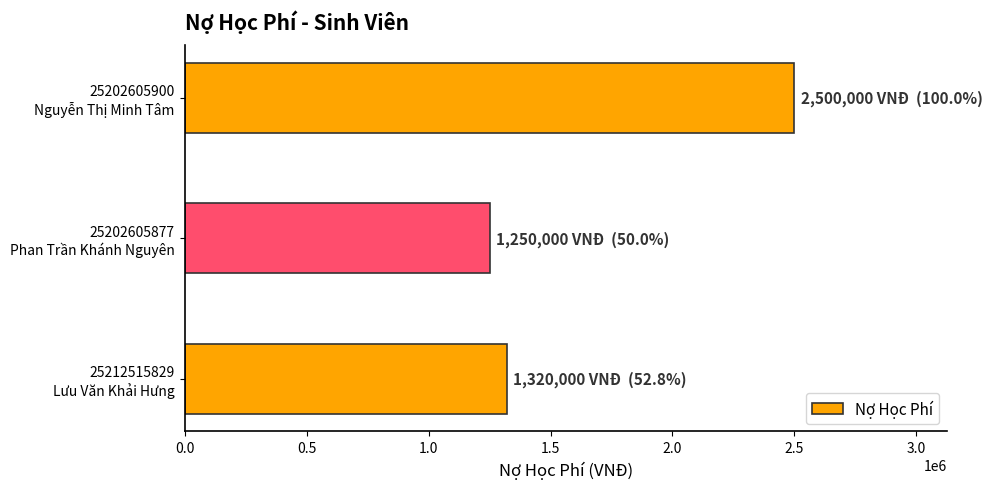

What is the greatest value displayed?

2500000